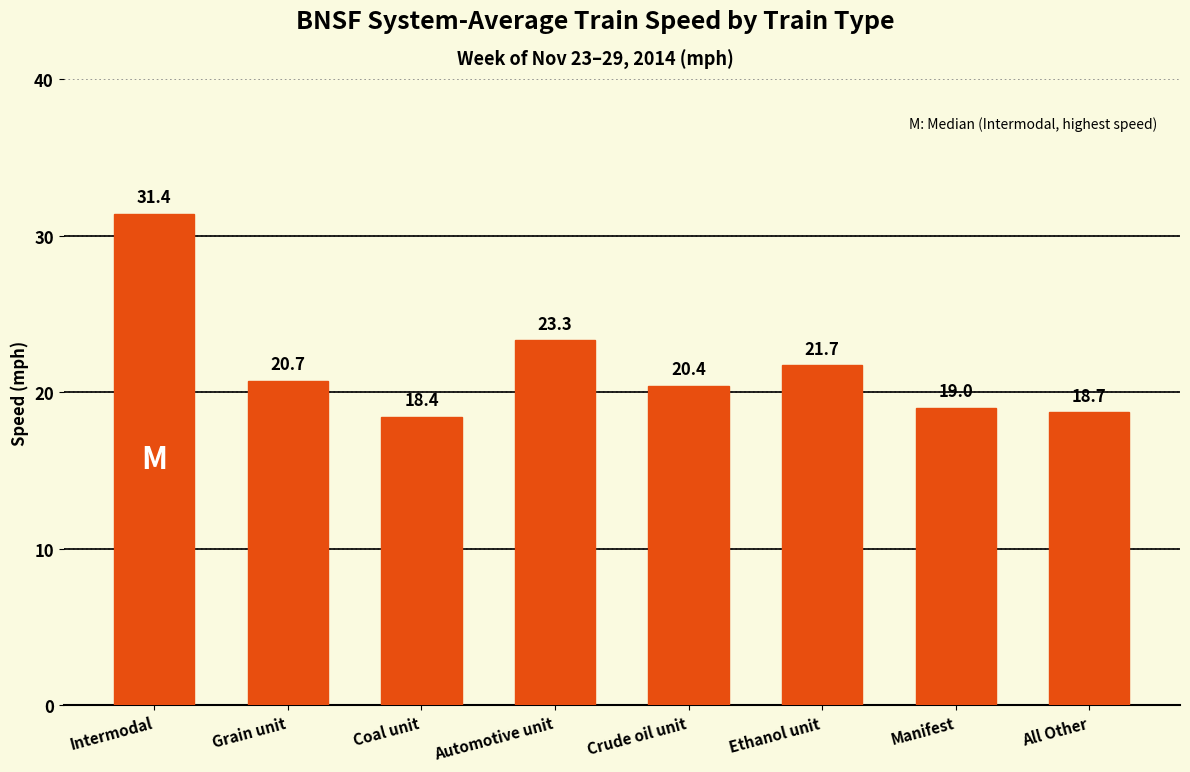

Reading left to right, what are all the values shown in this chart?

Intermodal=31.4	Grain unit=20.7	Coal unit=18.4	Automotive unit=23.3	Crude oil unit=20.4	Ethanol unit=21.7	Manifest=19.0	All Other=18.7